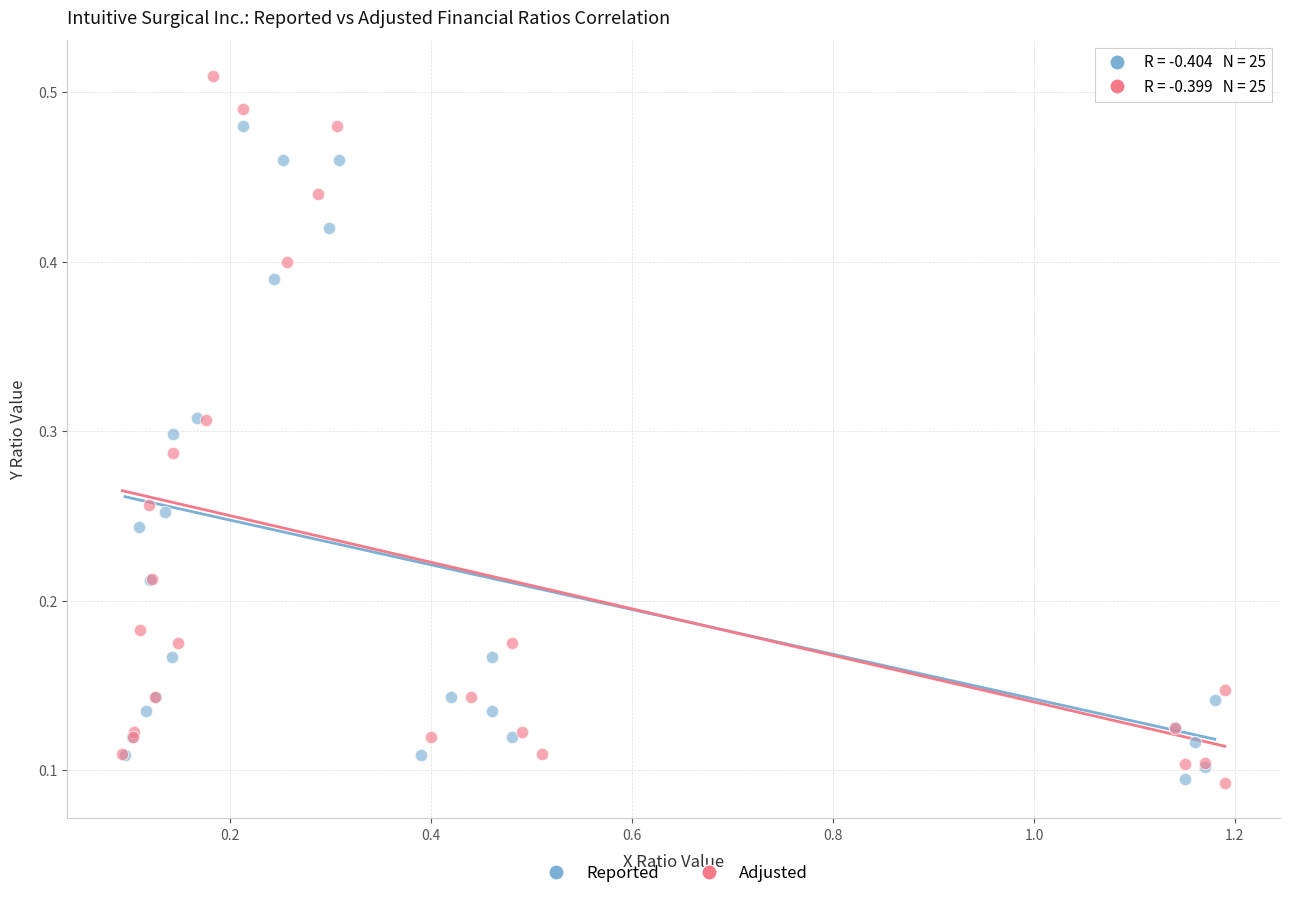

Which series contains the highest Y value?

Adjusted